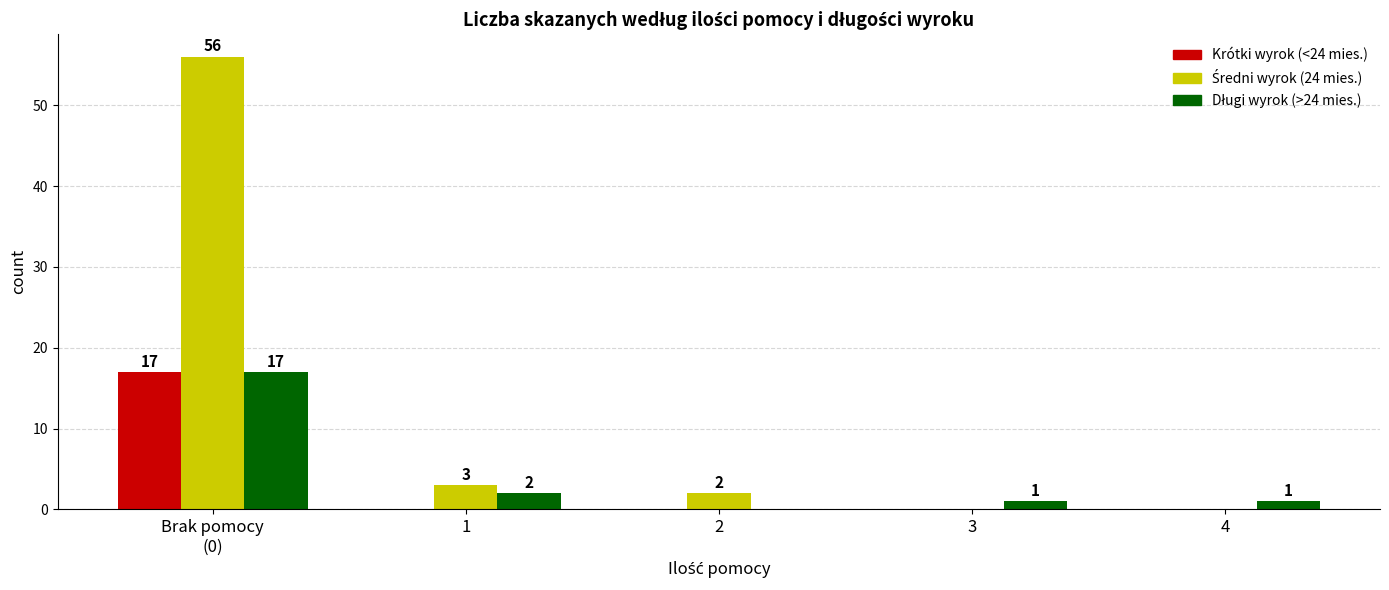

What is the greatest value displayed?

56